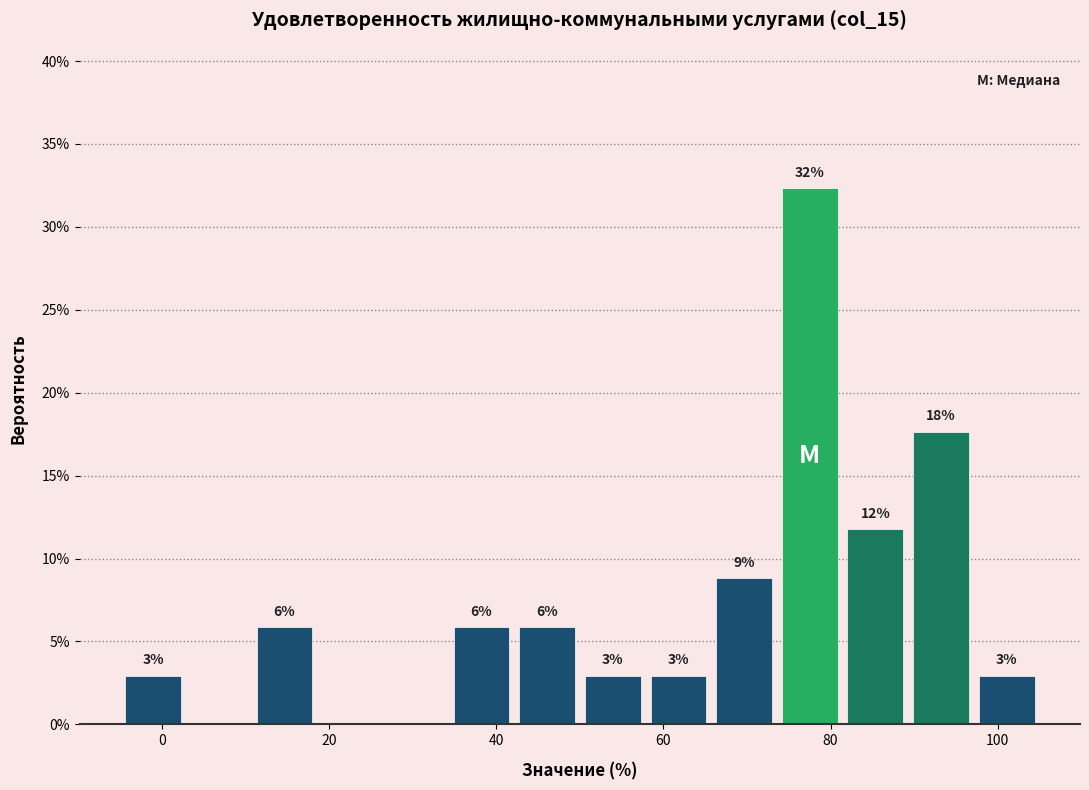

Around what value on the x-axis is the tallest bar? Give the approximate position of its centre, as read against the axis.

78